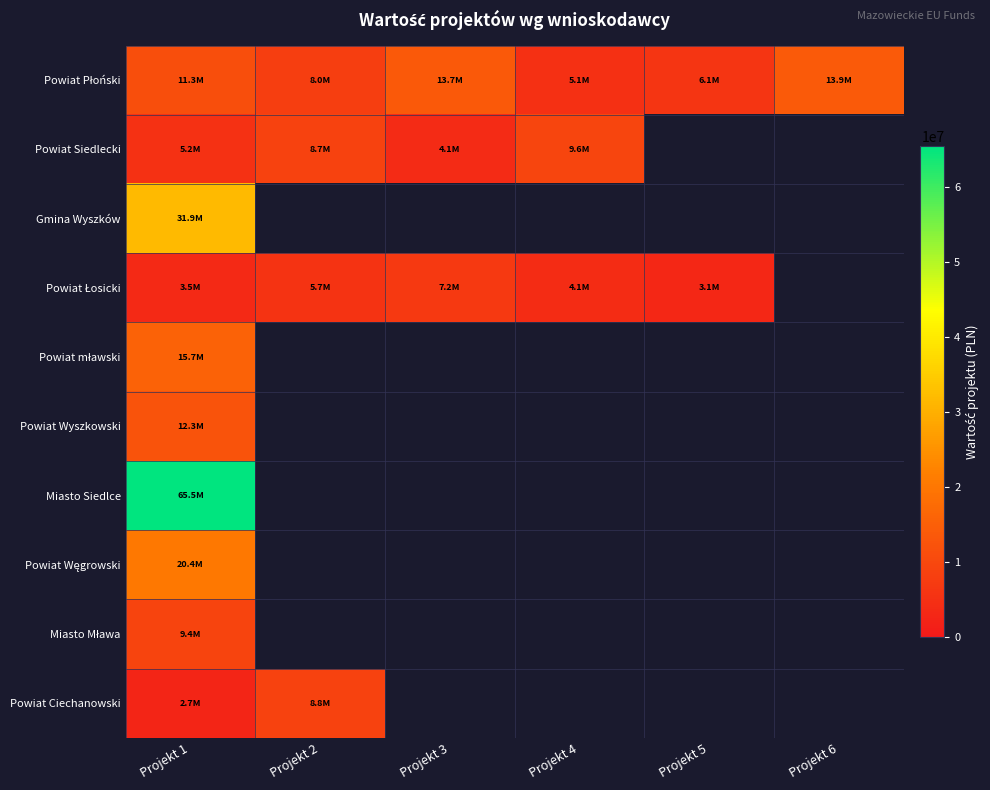

At which category is the sum across all series the highest?

Projekt 1